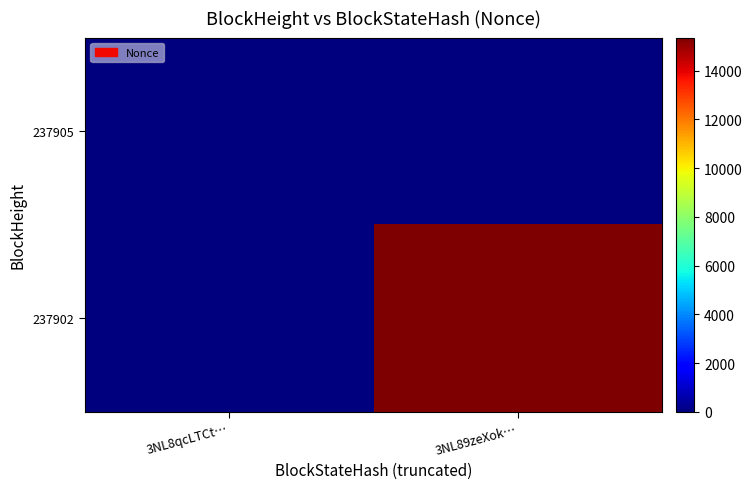

Rank the series by their maximum value, from highest to lowest.

237902, 237905